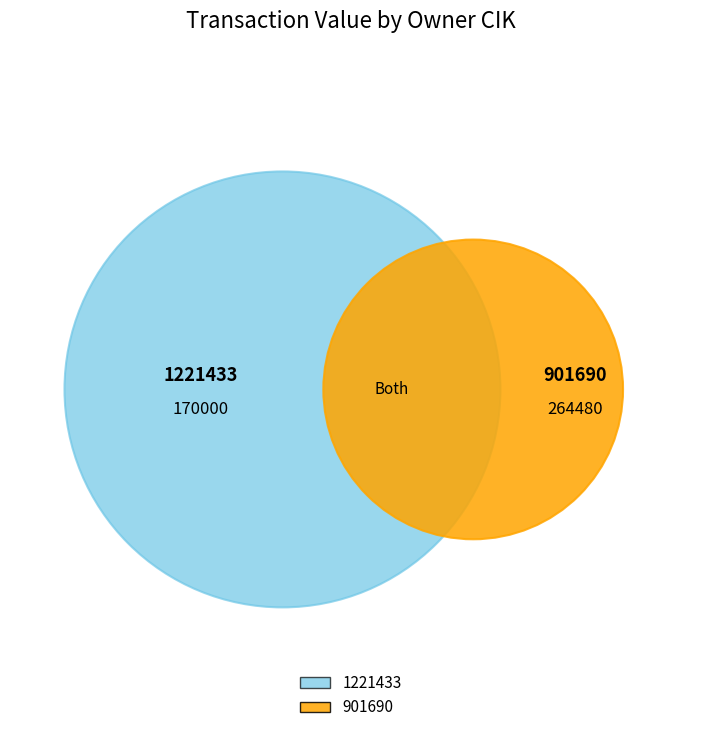

What is the change in value from 1221433 to 901690?

+94480